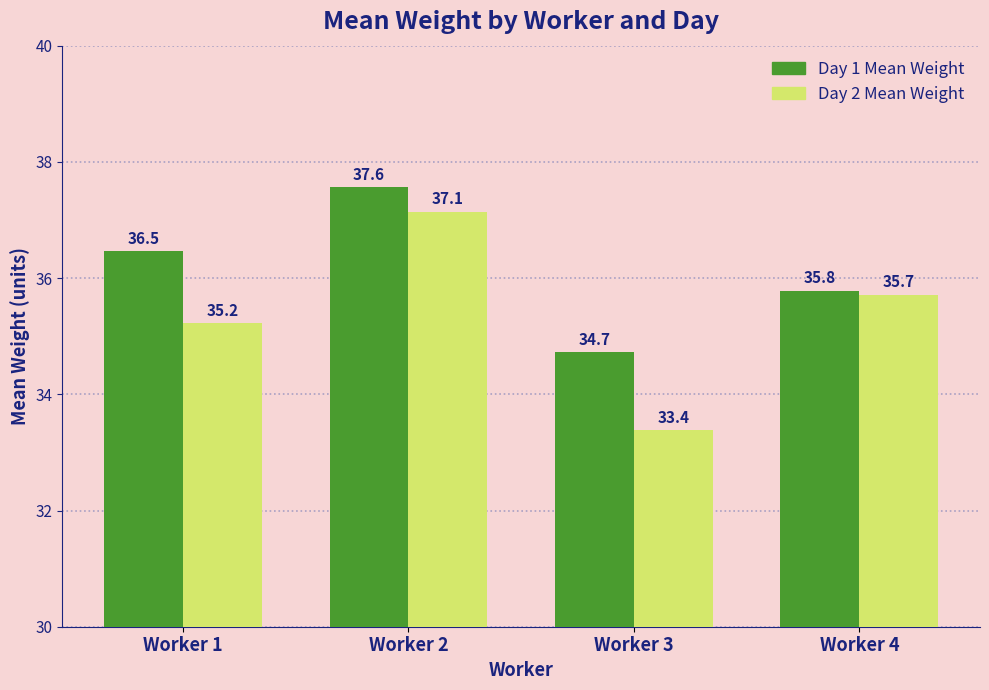

Which series has the largest range (max minus min)?

Day 2 Mean Weight